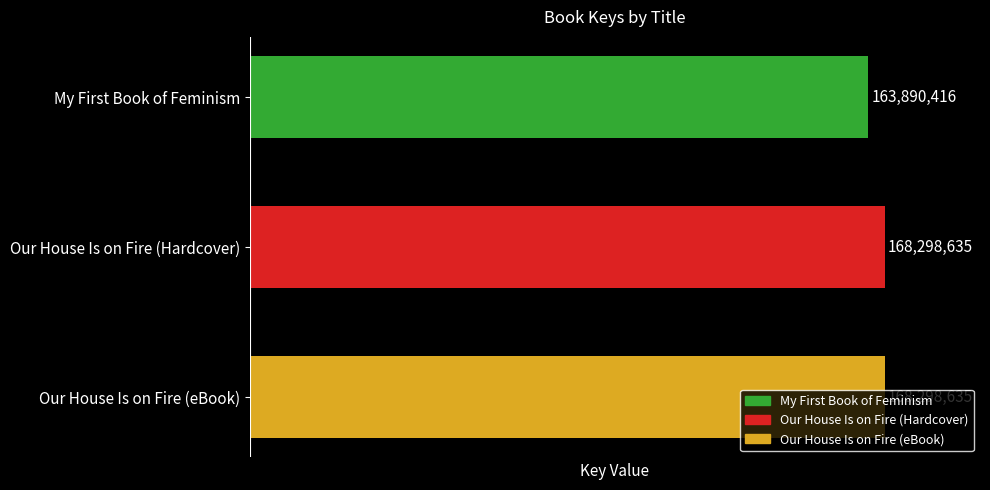

How many values are between 163890416 and 168298635?

3